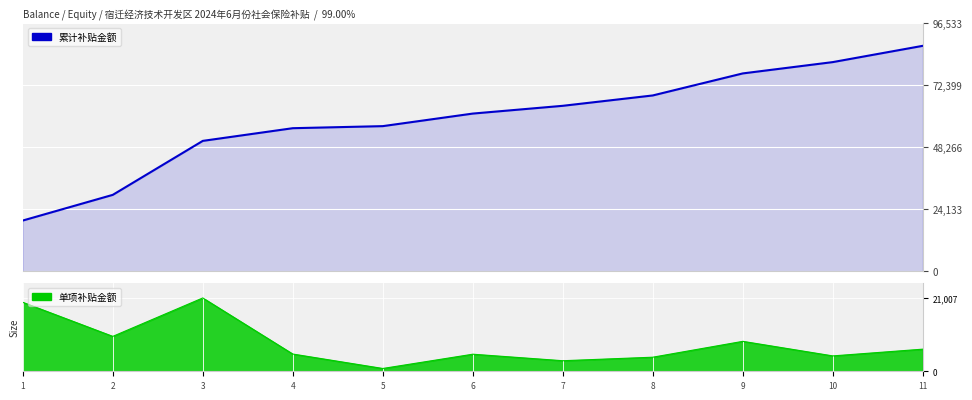

What is the change in value from 4 to 8?

+12747.4